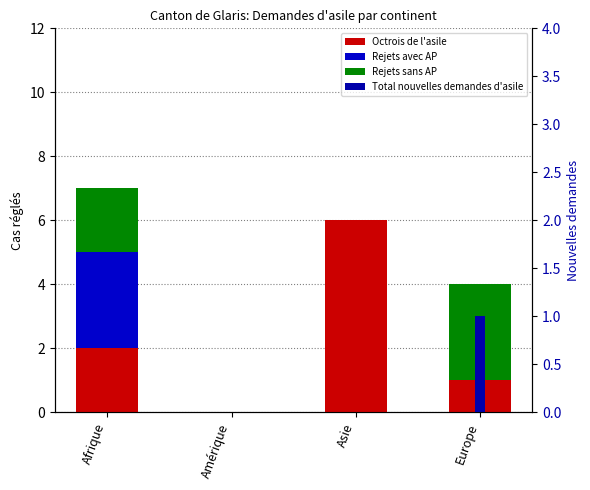

Read the Octrois de l'asile value at Afrique.

2